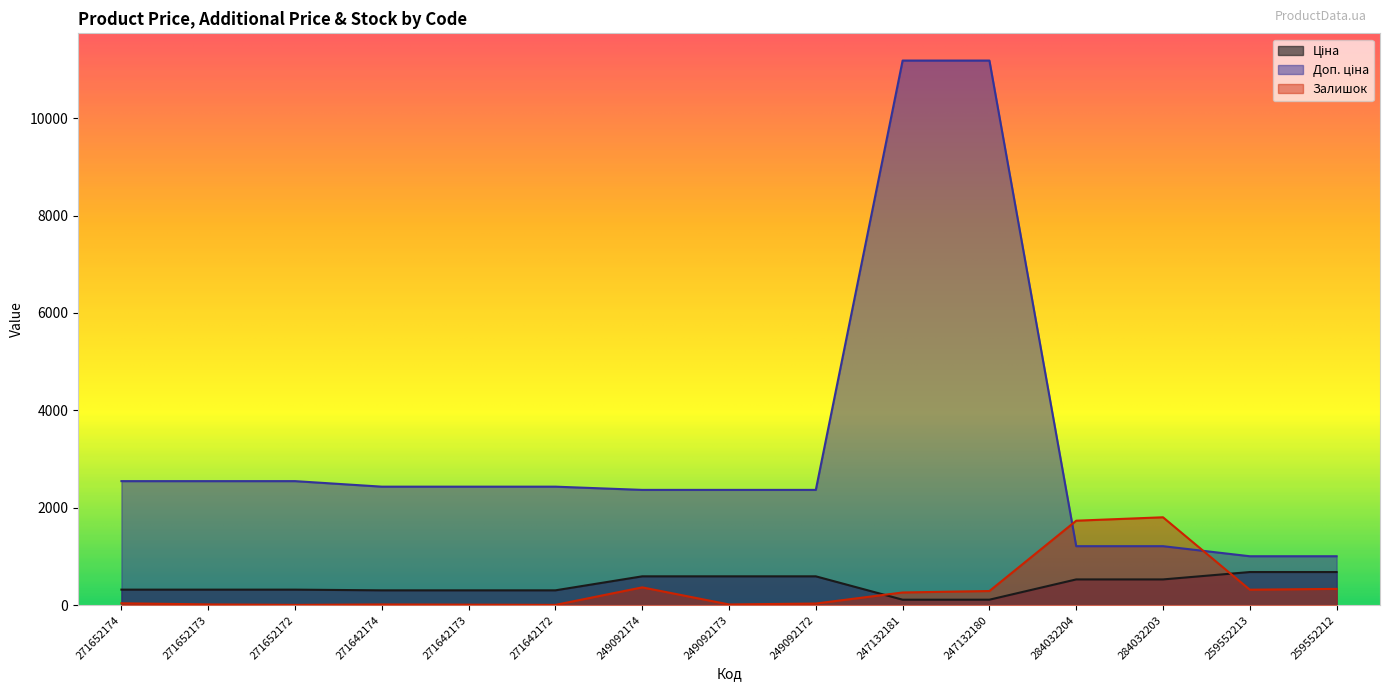

What is the sum of the Доп. ціна values at 247132181 and 271642174?

13614.8